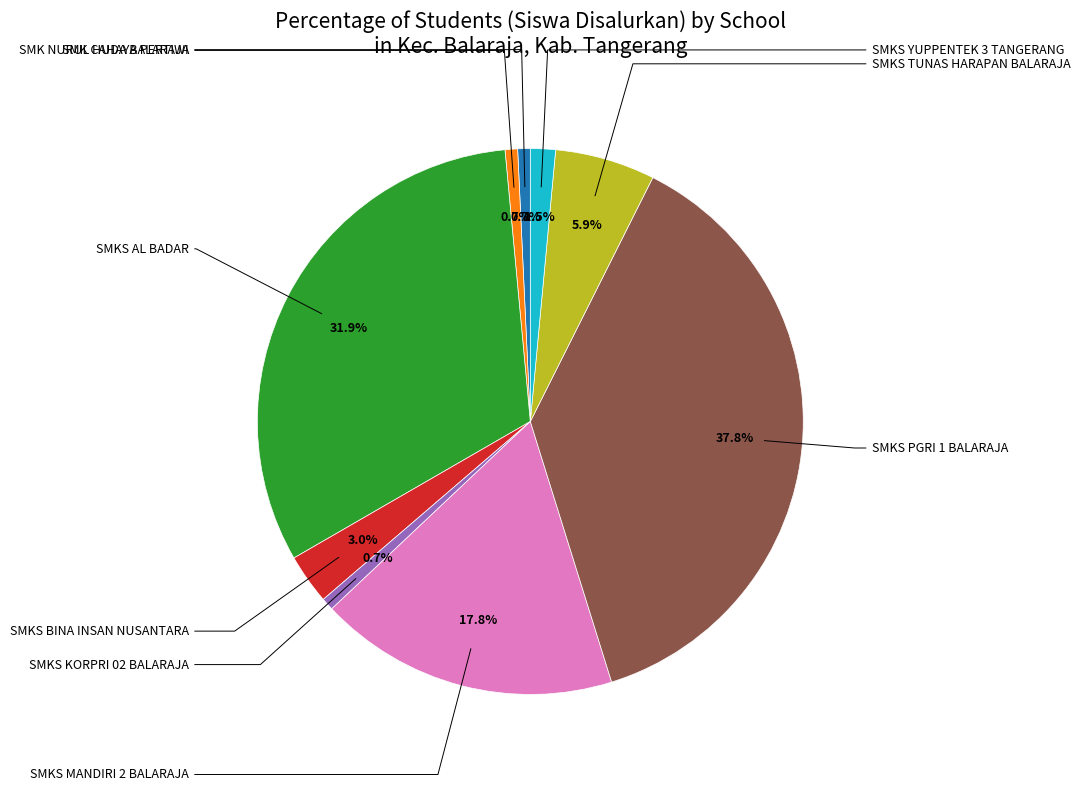

How many segments does this pie chart have?

9